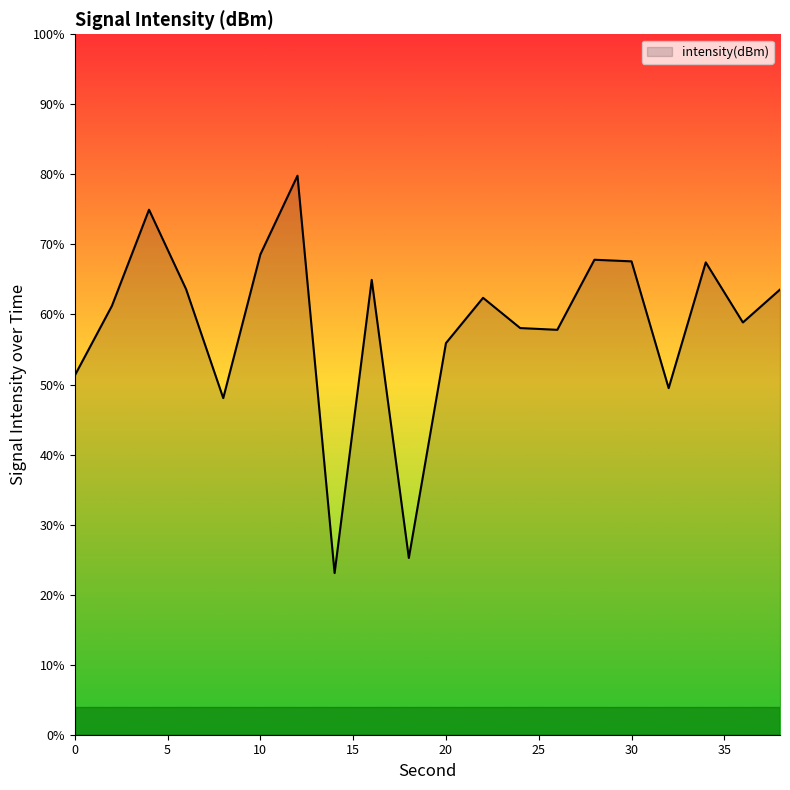

What is the value of the 17th point from the left?

-135.3